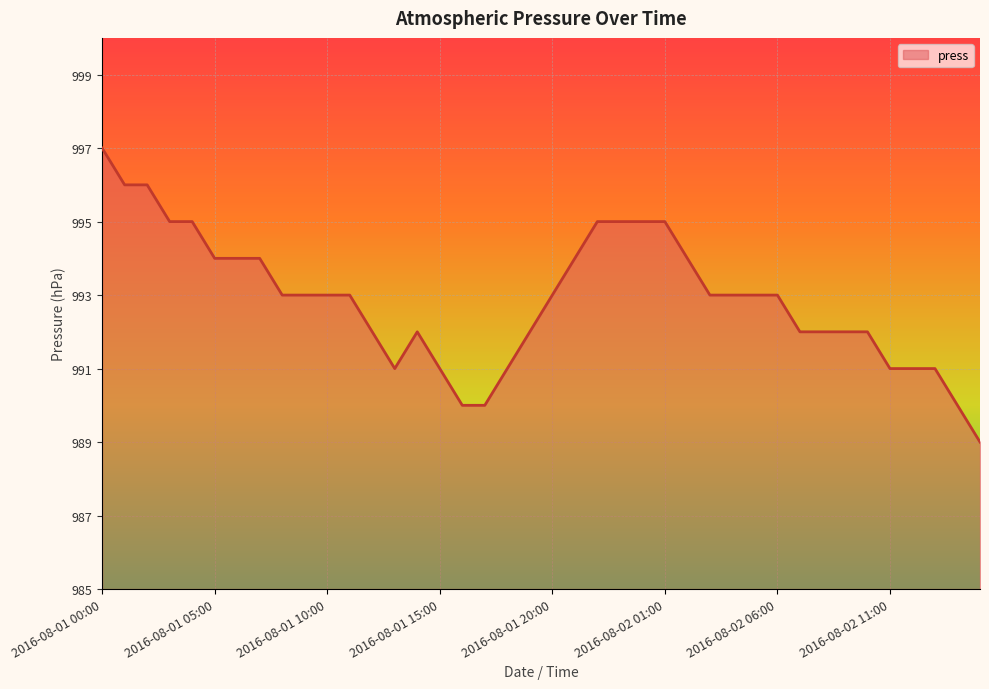

What is the maximum value shown in the chart?

997